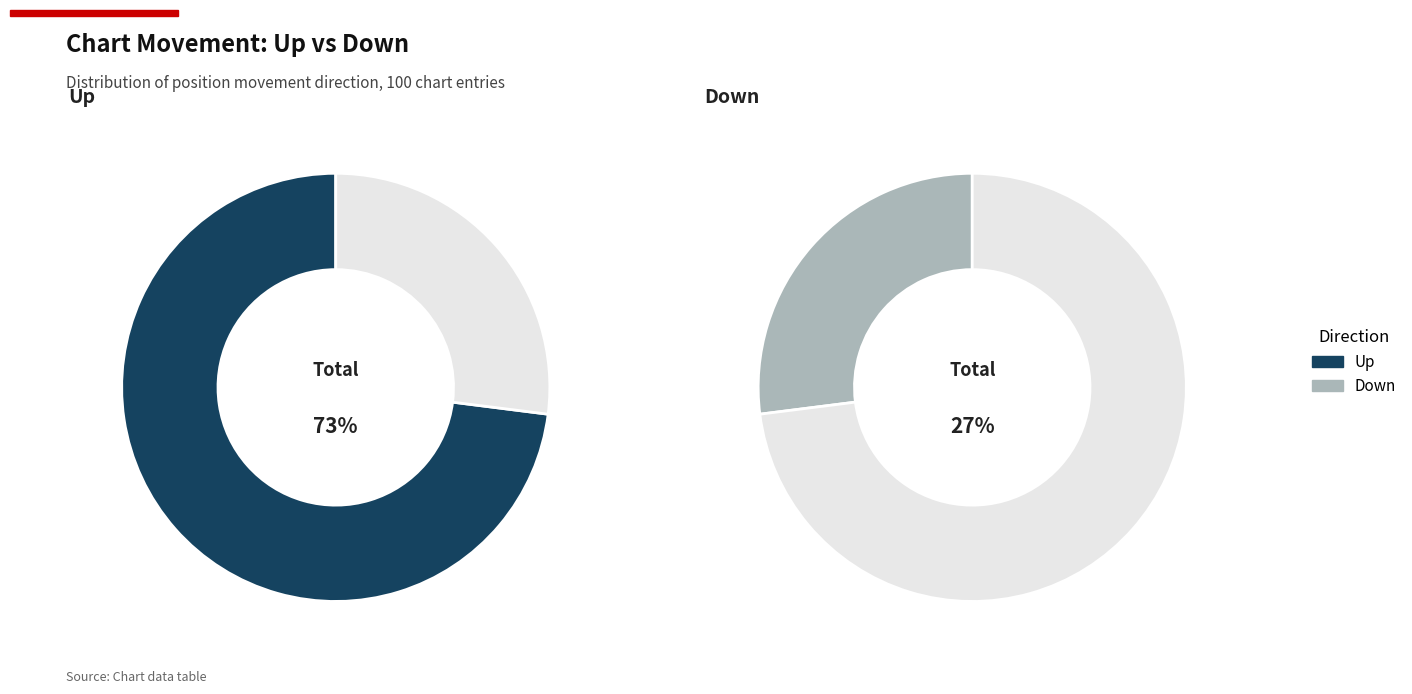

Which slice represents more than half of the pie?

up